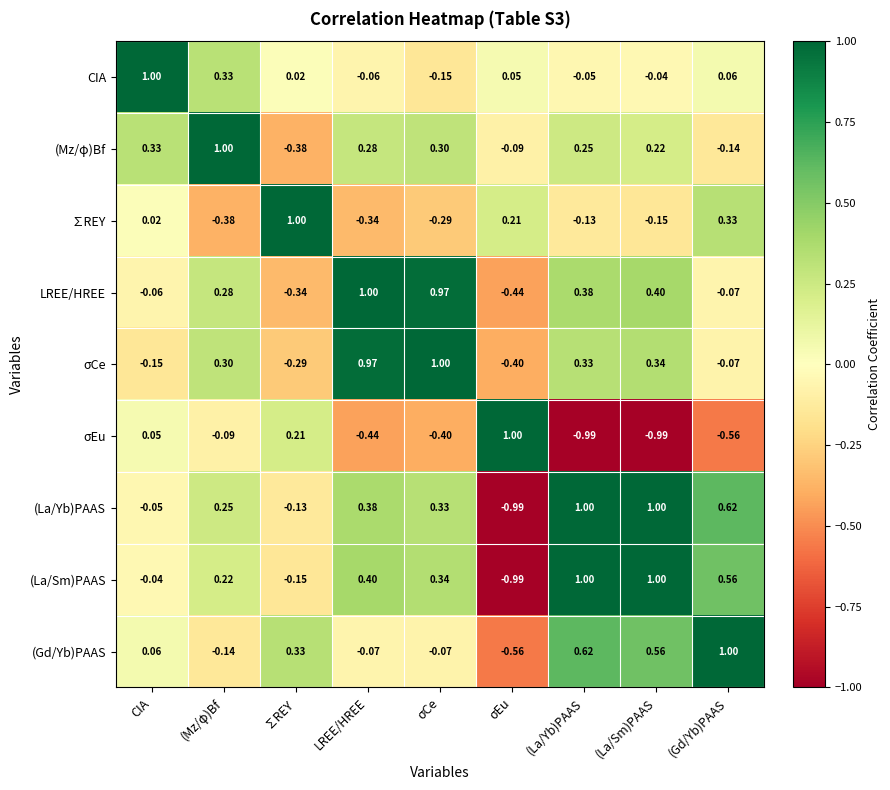

What is the spread (max minus min) of values at (Mz/φ)Bf?

1.4